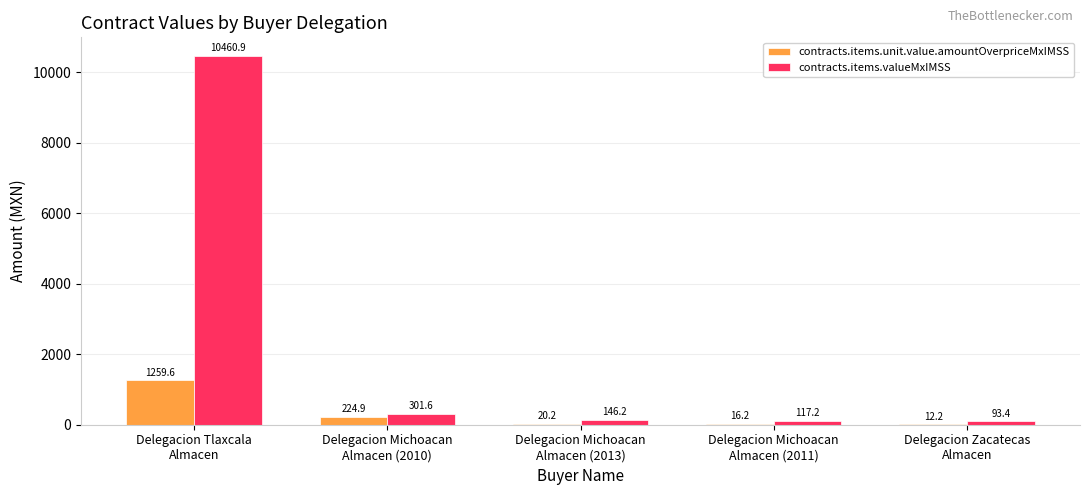

How many categories are shown in the chart?

5